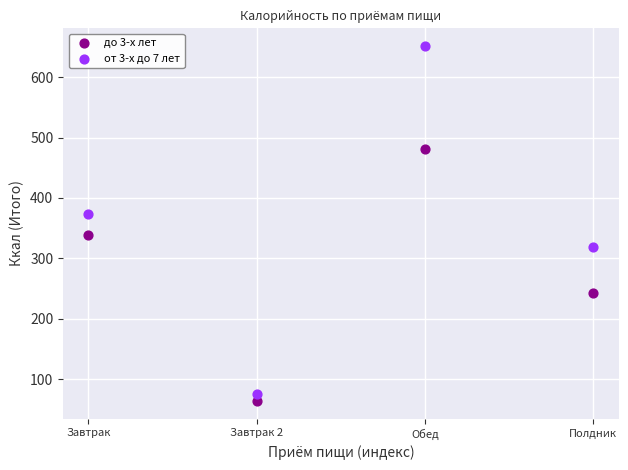

What is the X range (max minus min) for the scatter plot?

3.0